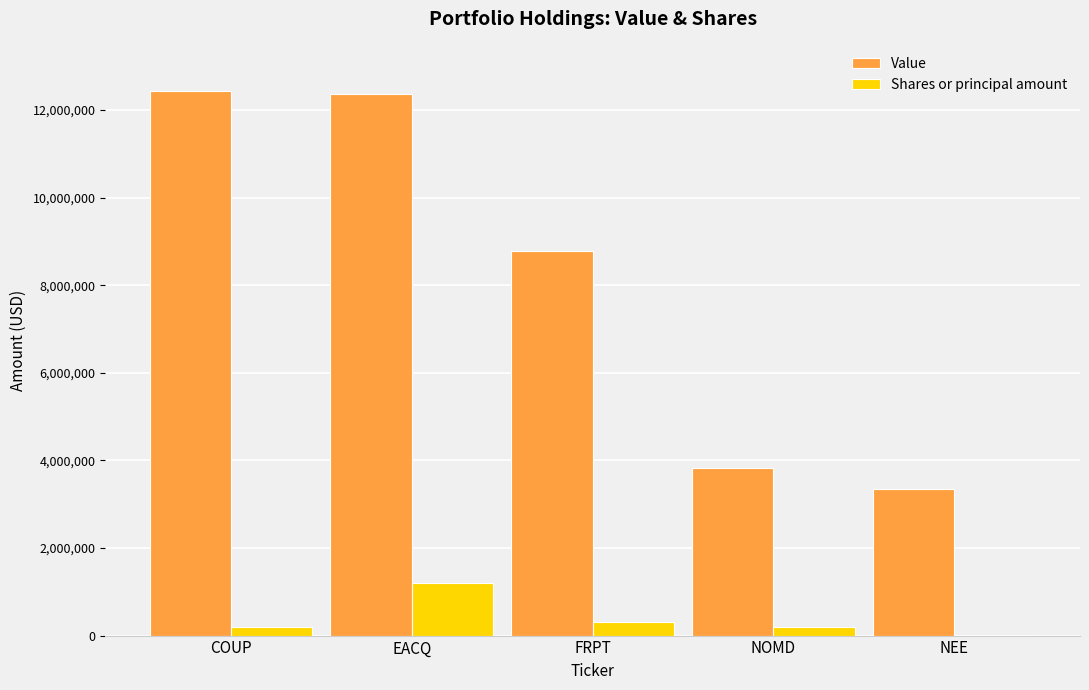

Are the bars grouped side by side (vs. stacked)?

Yes